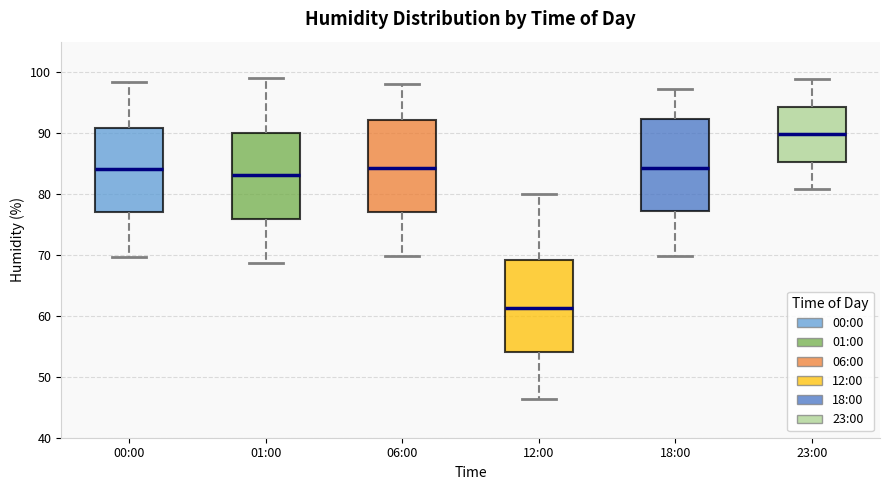

Where does the upper whisker of the box for 12:00 end on the y-axis? The values are not printed on the chart, so give them approximately, as read against the axis.

80